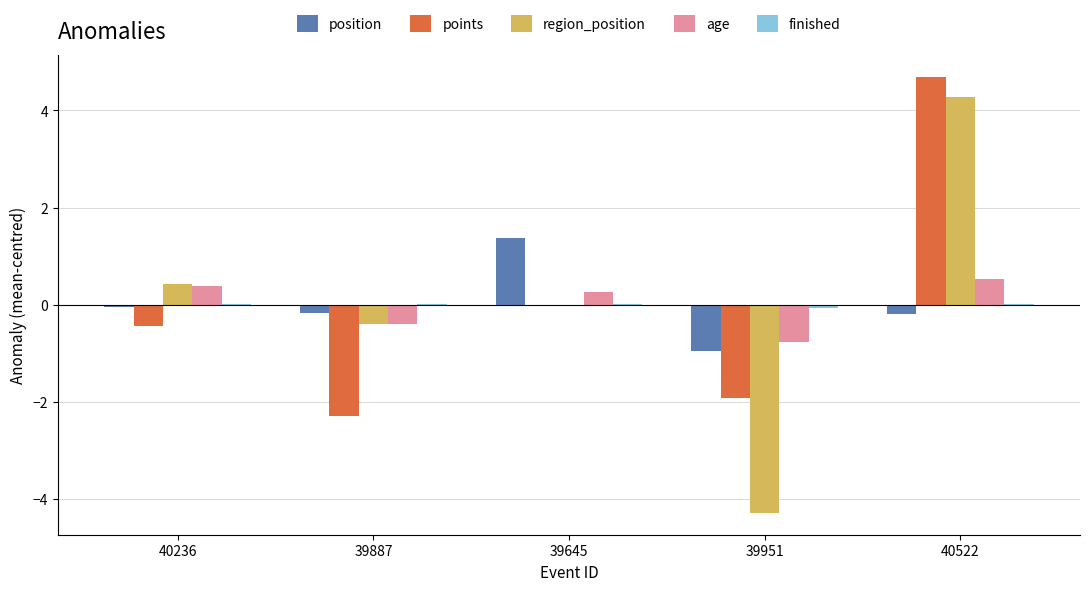

What is the highest value of the region_position series?

4.3